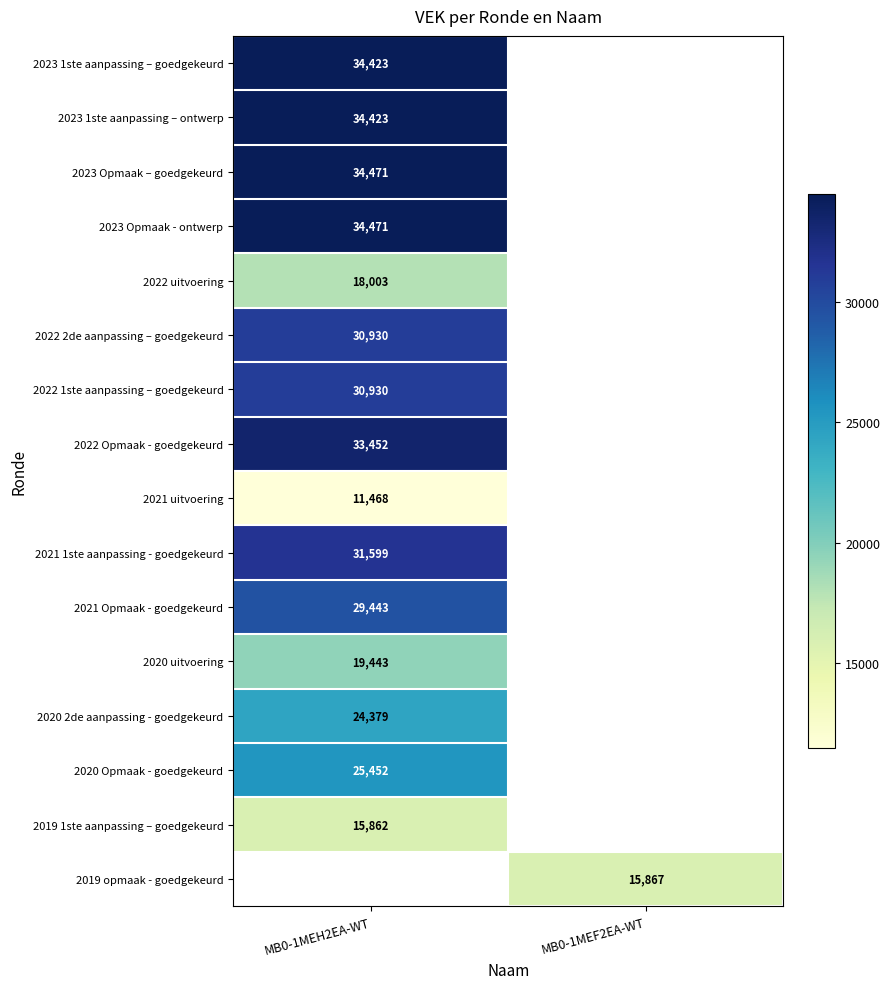

The value of 2023 Opmaak – goedgekeurd at MB0-1MEH2EA-WT is 9239. True or false?

False